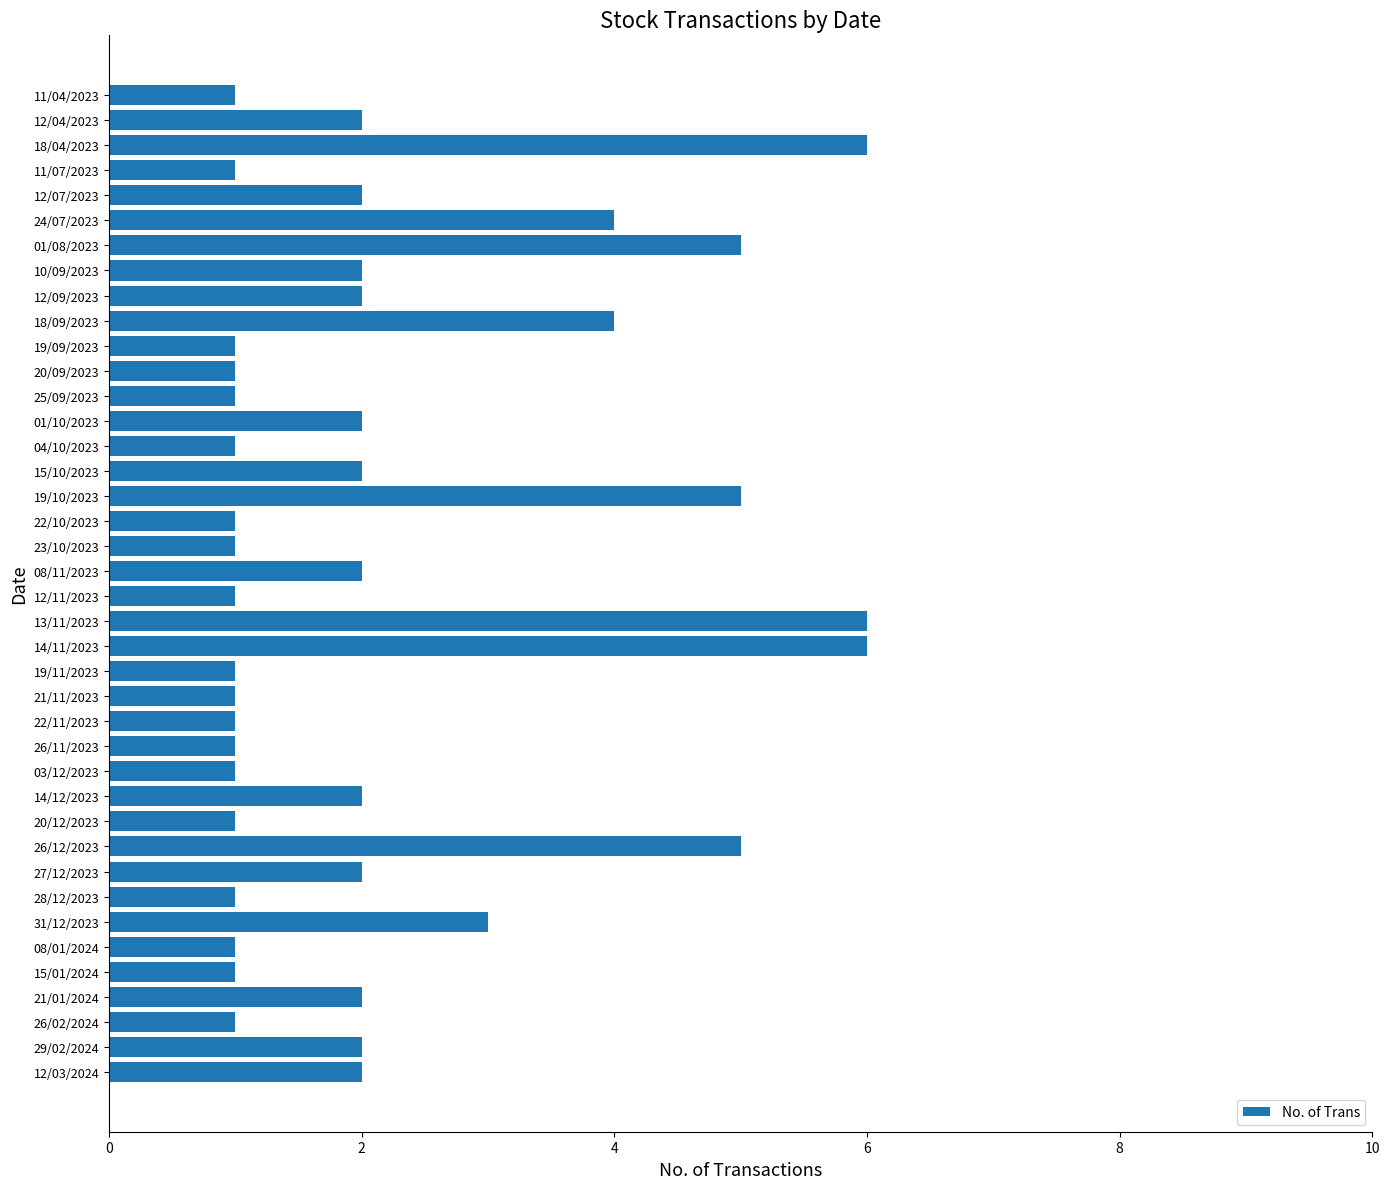

Where is the data nearest to the value 3?

31/12/2023